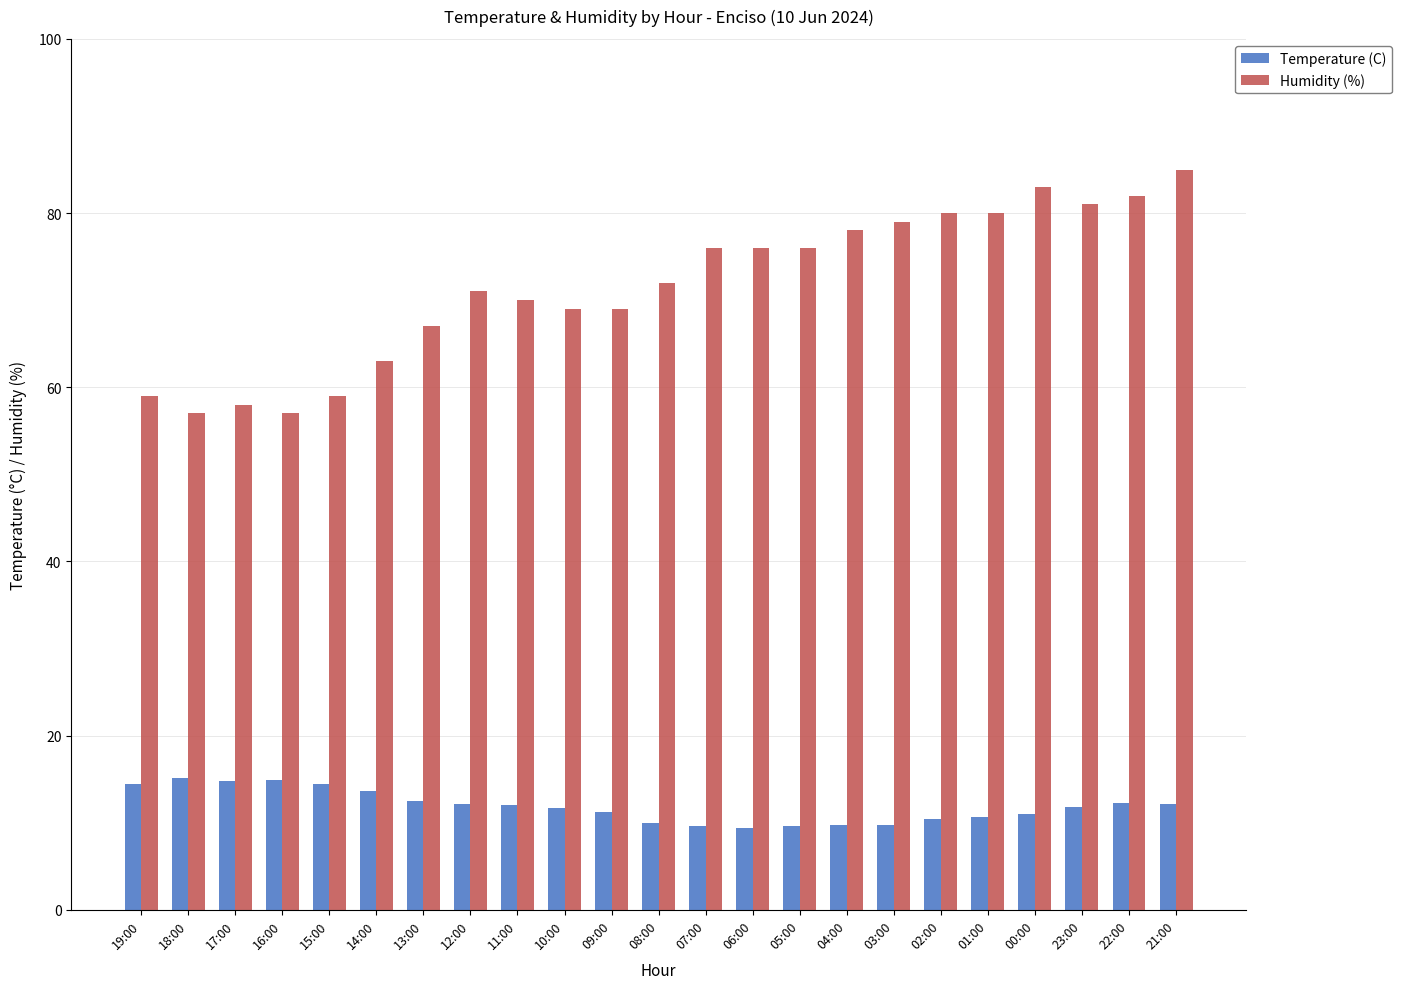

How many categories are shown in the chart?

23